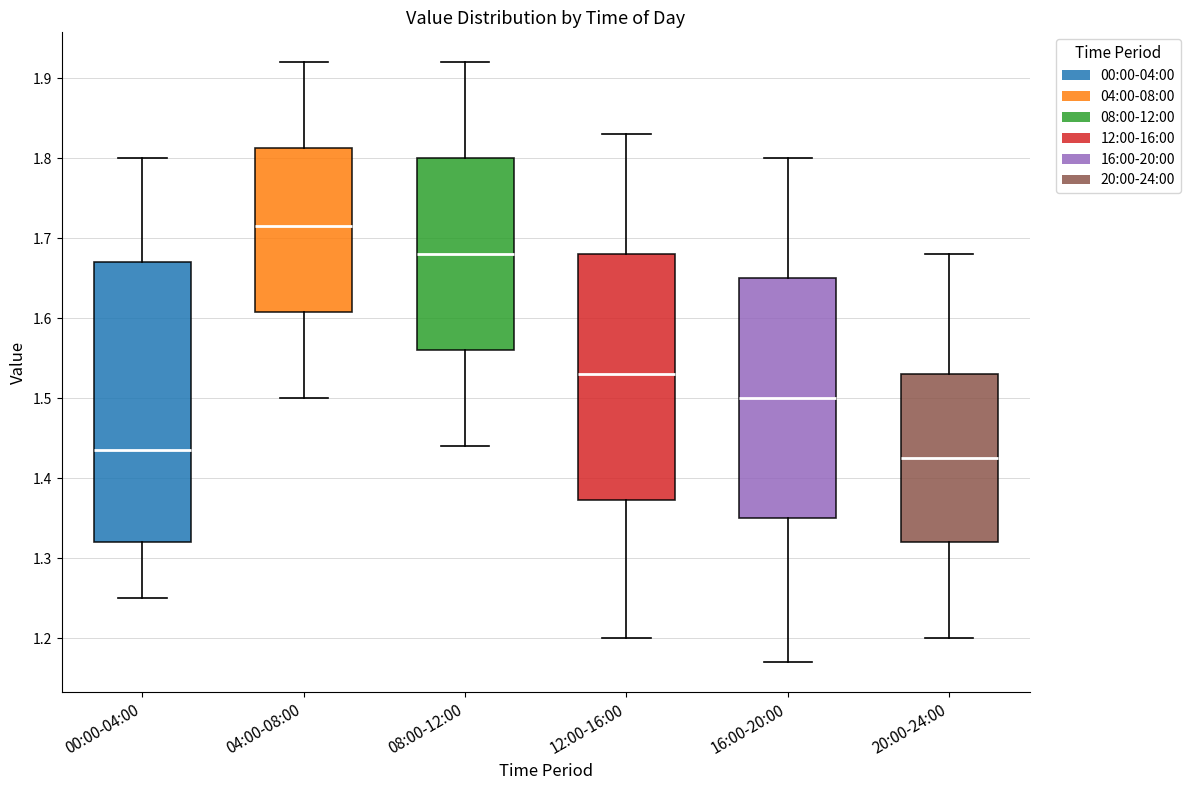

Reading left to right, transcribe this box plot: for each box, give where its median line is, the range the box spans, and where its two whiskers end, as read against the y-axis. The values are not printed on the chart, so give them approximately, as read against the axis.

00:00-04:00: median 1.44, box 1.32 to 1.67, whiskers 1.25 to 1.80
04:00-08:00: median 1.72, box 1.61 to 1.81, whiskers 1.50 to 1.92
08:00-12:00: median 1.68, box 1.56 to 1.80, whiskers 1.44 to 1.92
12:00-16:00: median 1.53, box 1.37 to 1.68, whiskers 1.20 to 1.83
16:00-20:00: median 1.50, box 1.35 to 1.65, whiskers 1.17 to 1.80
20:00-24:00: median 1.43, box 1.32 to 1.53, whiskers 1.20 to 1.68